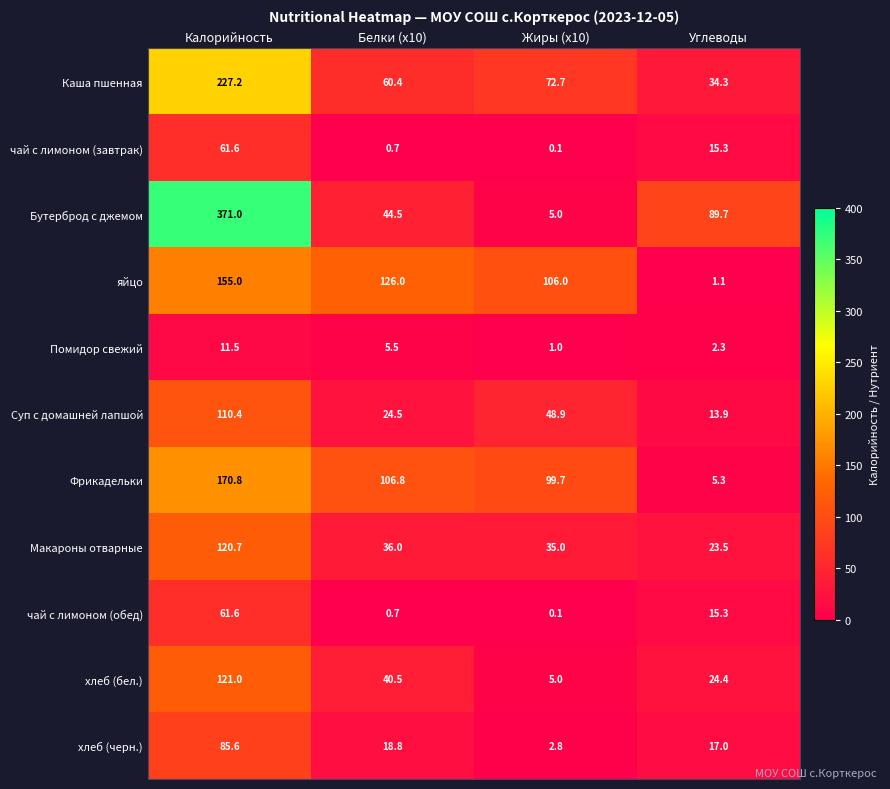

True or false: хлеб (черн.) has a value of 1.5 at Жиры (x10).

False